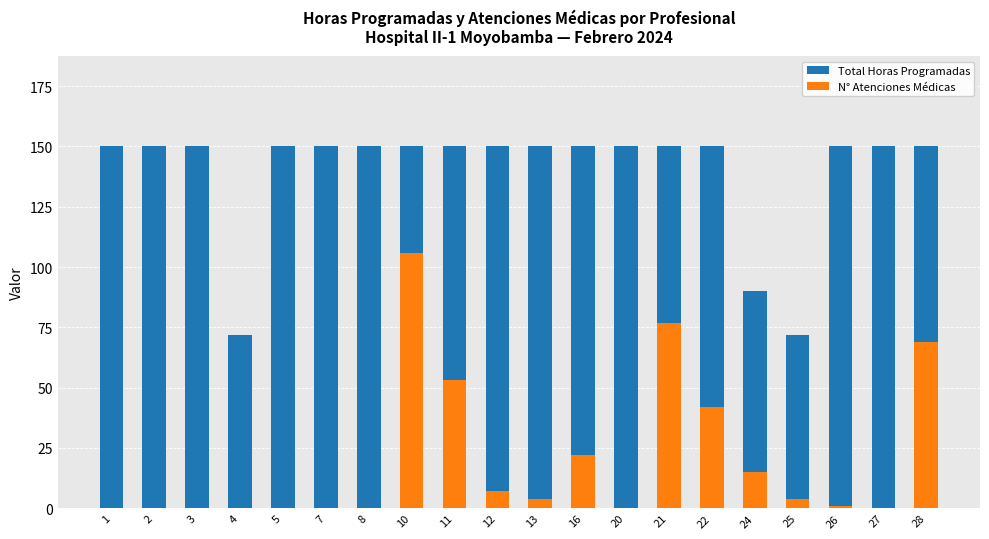

True or false: Total Horas Programadas has a value of 32 at 24.

False